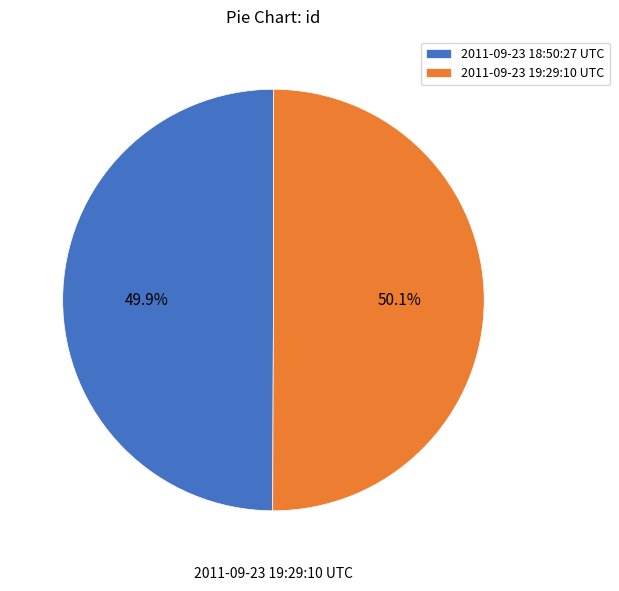

How many segments does this pie chart have?

2